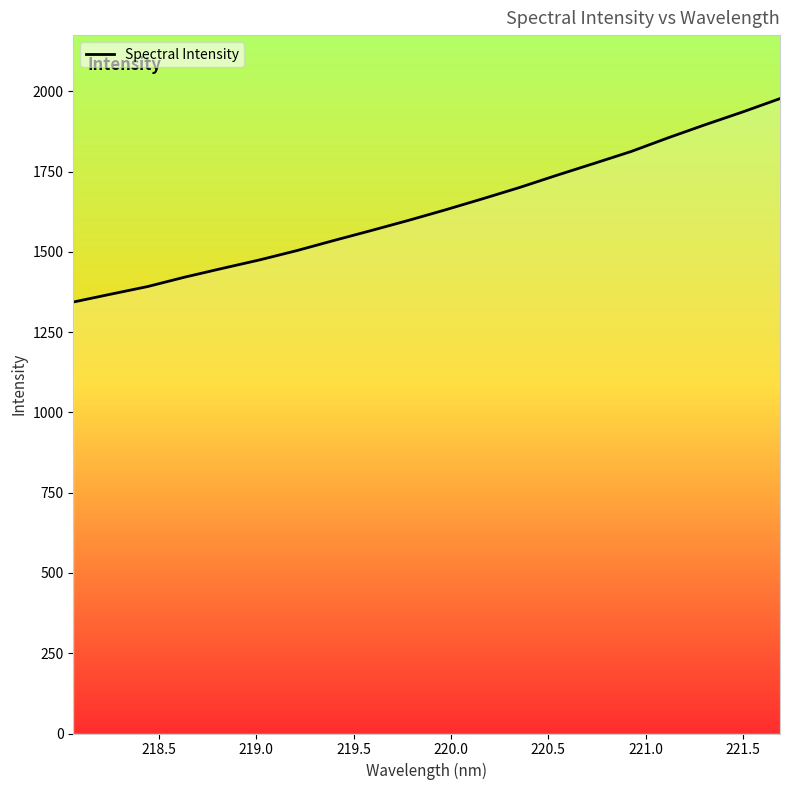

What is the maximum value shown in the chart?

1977.5